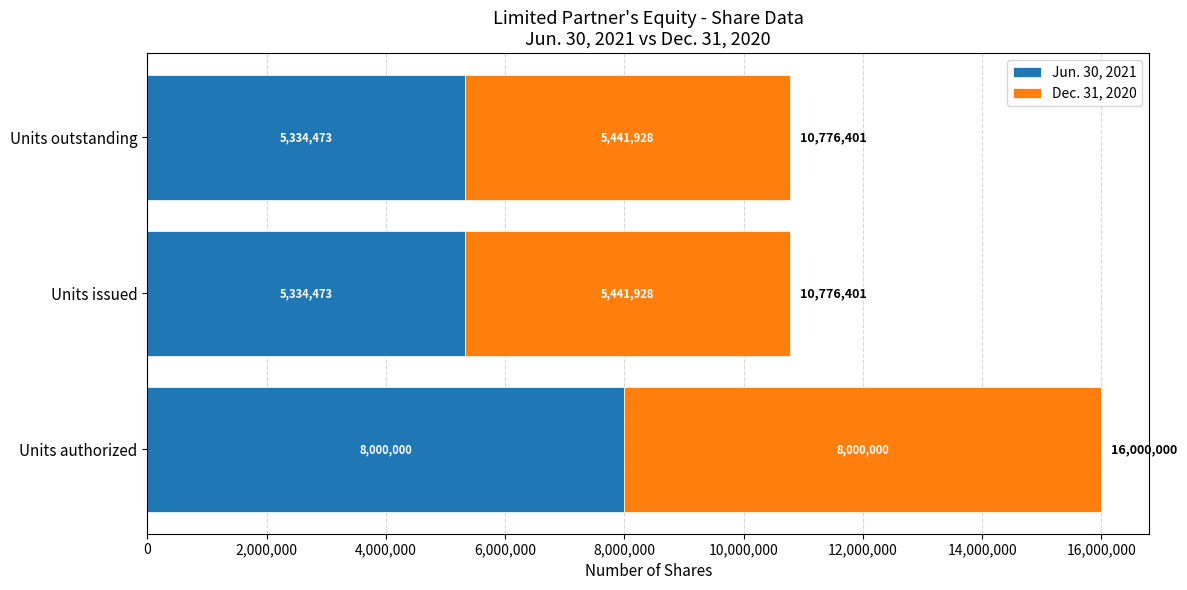

The Jun. 30, 2021 series shows 7174117 at Units issued. True or false?

False